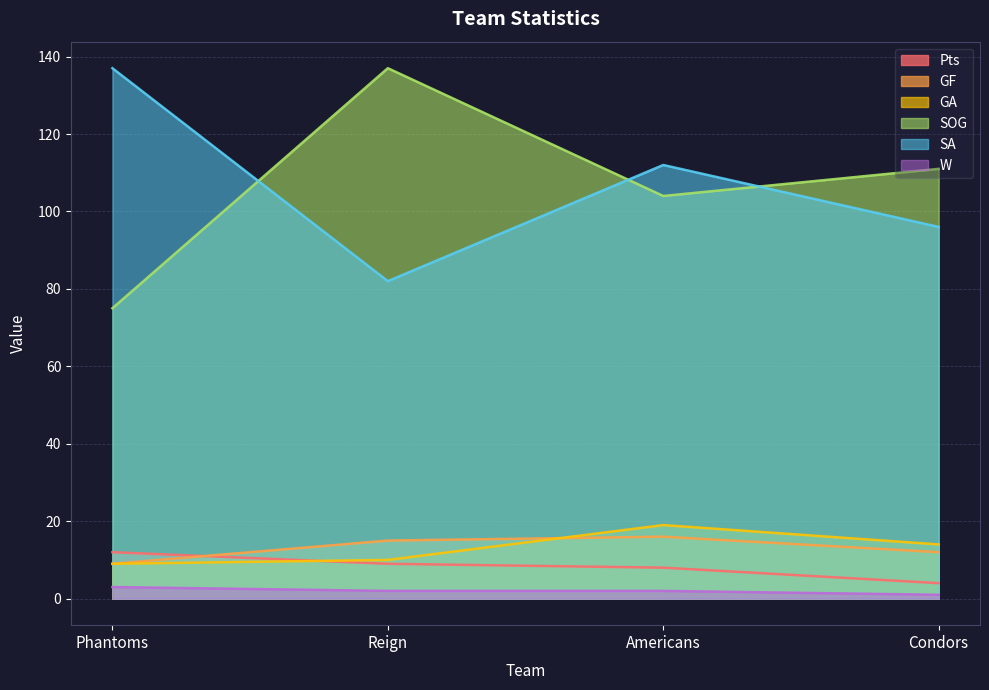

What is the value of the W point at the 4th from the left?

1